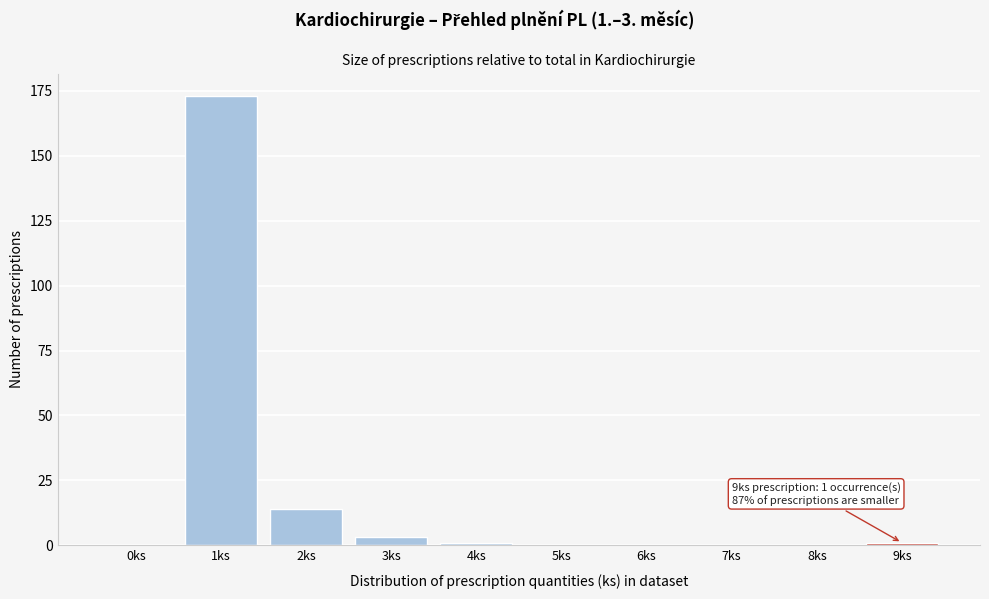

Reading right to left, transcribe all the data shown in this chart.

9ks=1	8ks=0	7ks=0	6ks=0	5ks=0	4ks=1	3ks=3	2ks=14	1ks=173	0ks=0